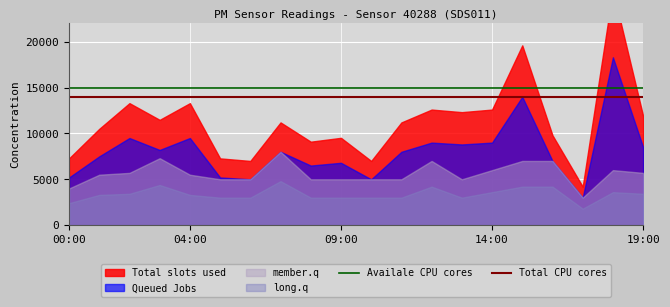

What is the highest value of the Availale CPU cores series?

15000